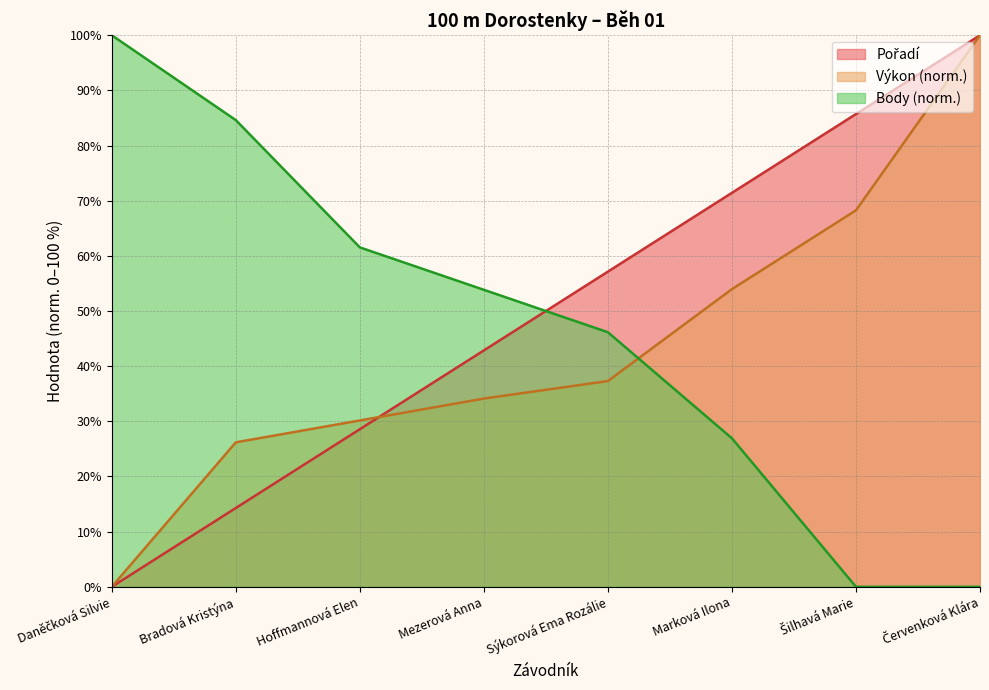

How many intersections are there between Pořadí and Body?

1